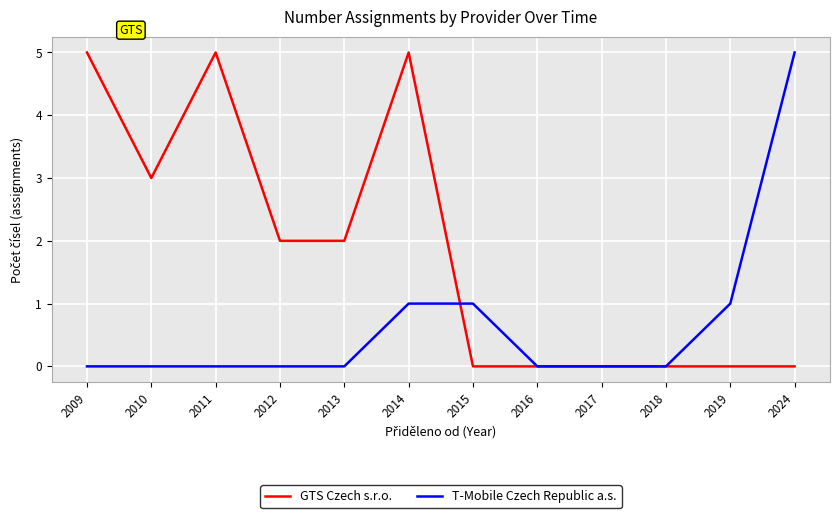

At 2012, list the series in order from smallest to largest.

T-Mobile Czech Republic a.s., GTS Czech s.r.o.